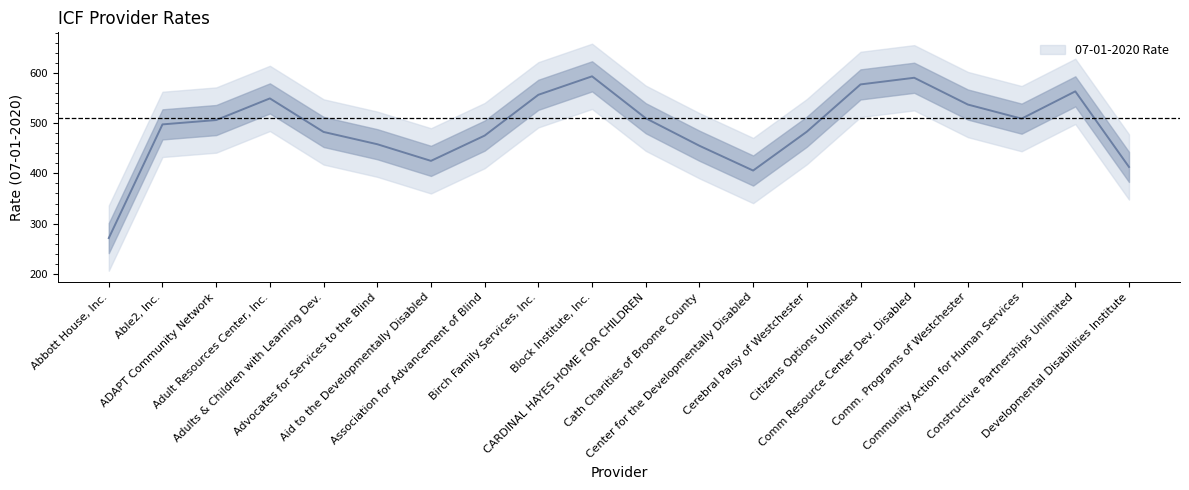

Does the chart have visible grid lines?

No